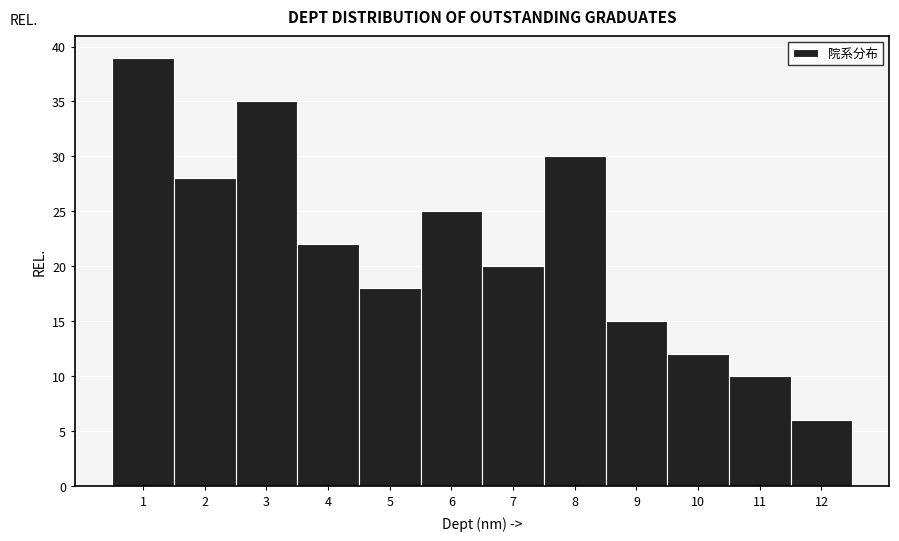

What is the height of the bar covering 4.5 to 5.5 on the x-axis? The values are not printed on the chart, so give them approximately, as read against the axis.

18